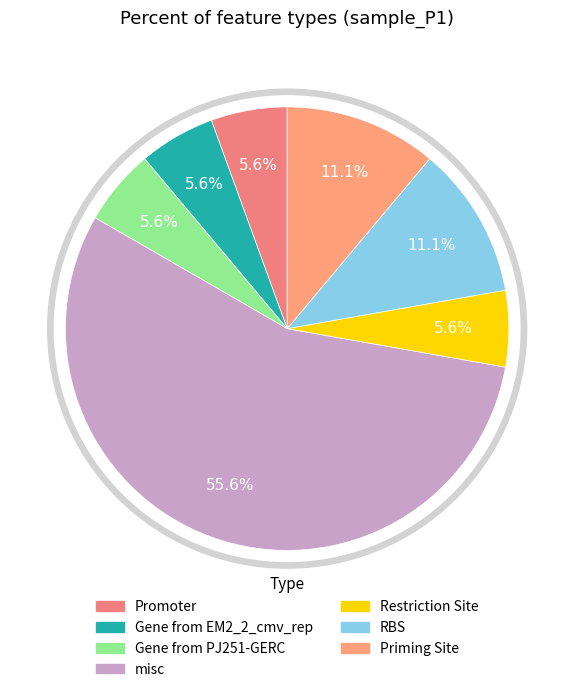

Is it true that Priming Site is 24% of the pie?

False